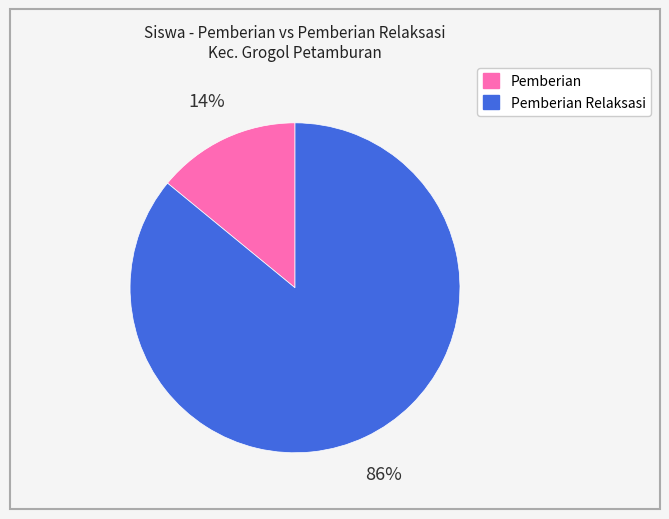

Is there any slice that represents more than half of the pie?

Yes